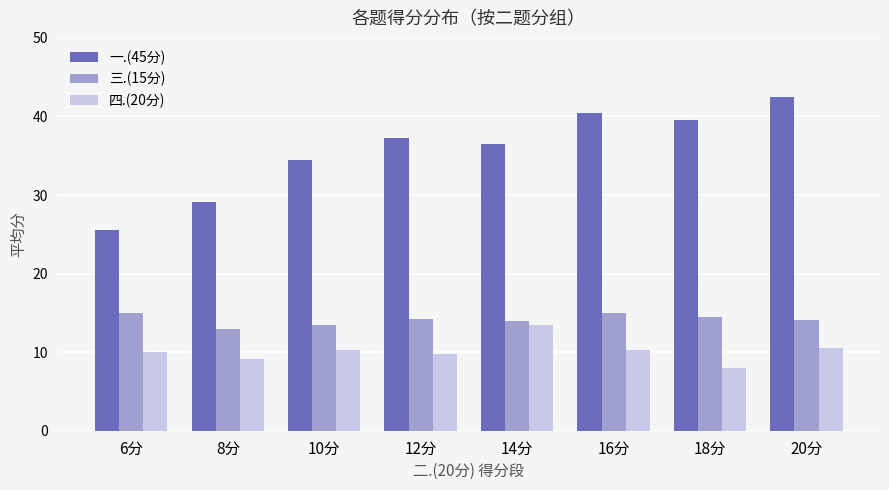

What is the label of the 1st bar from the right?

20分